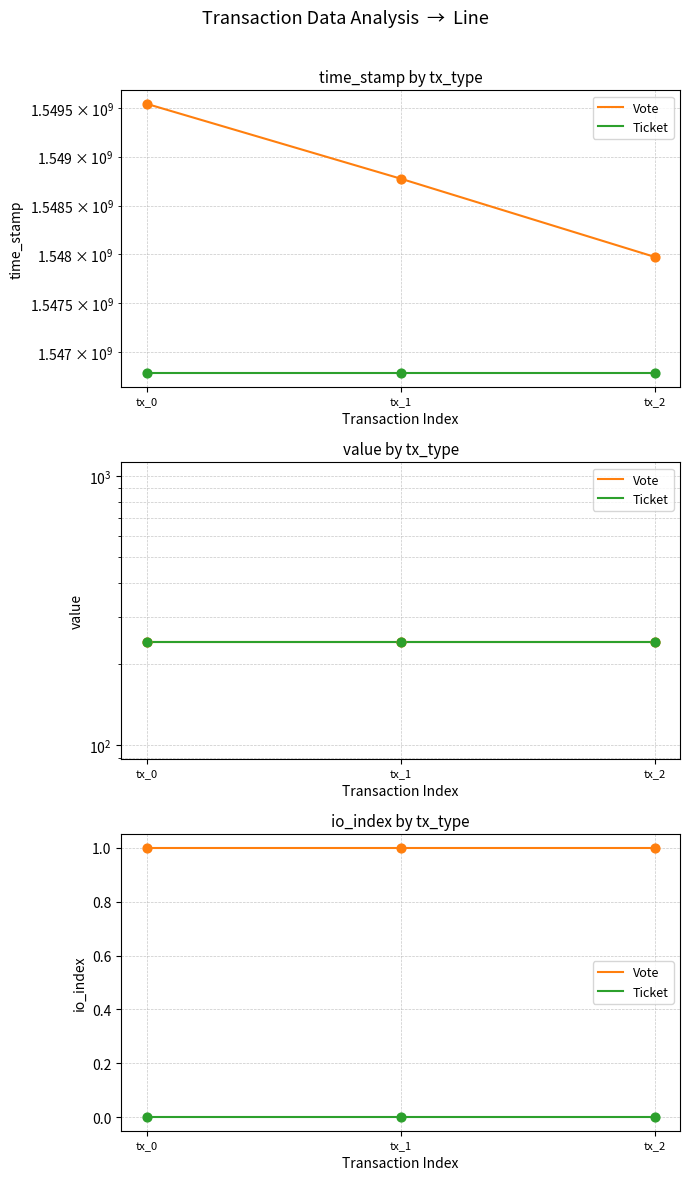

What are all the series names shown in the legend?

Vote, Ticket